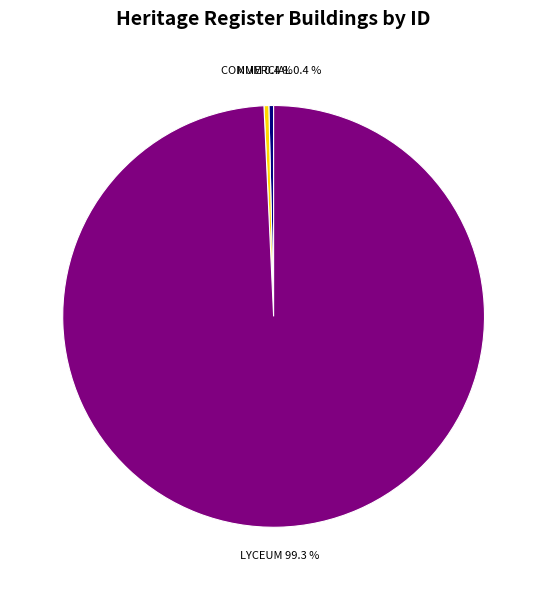

Is there any slice that represents more than half of the pie?

Yes